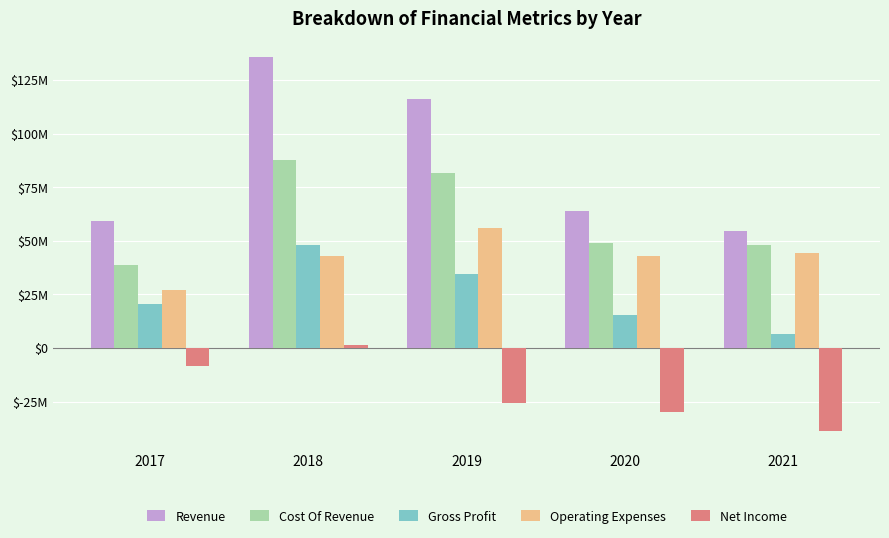

Are the bars horizontal?

No